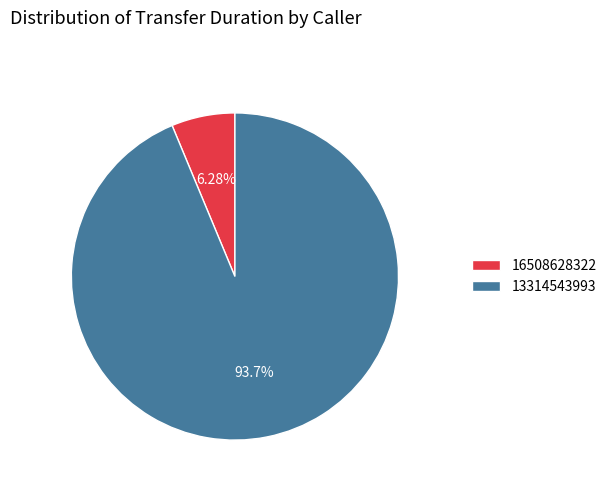

To the nearest percent, what is the difference between the largest and smallest slice percentages?

87%